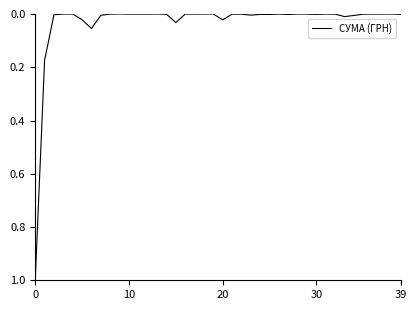

What is the difference between the maximum and minimum values?

1.0